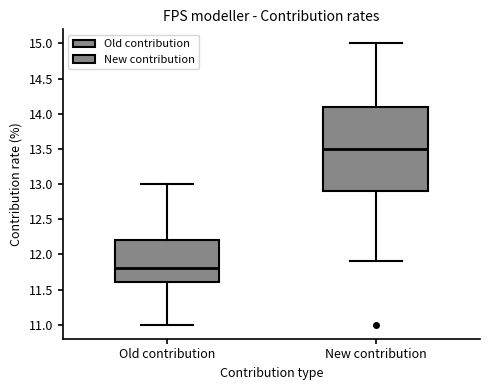

Comparing the boxes themselves (not the whiskers), which one is the tallest?

New contribution